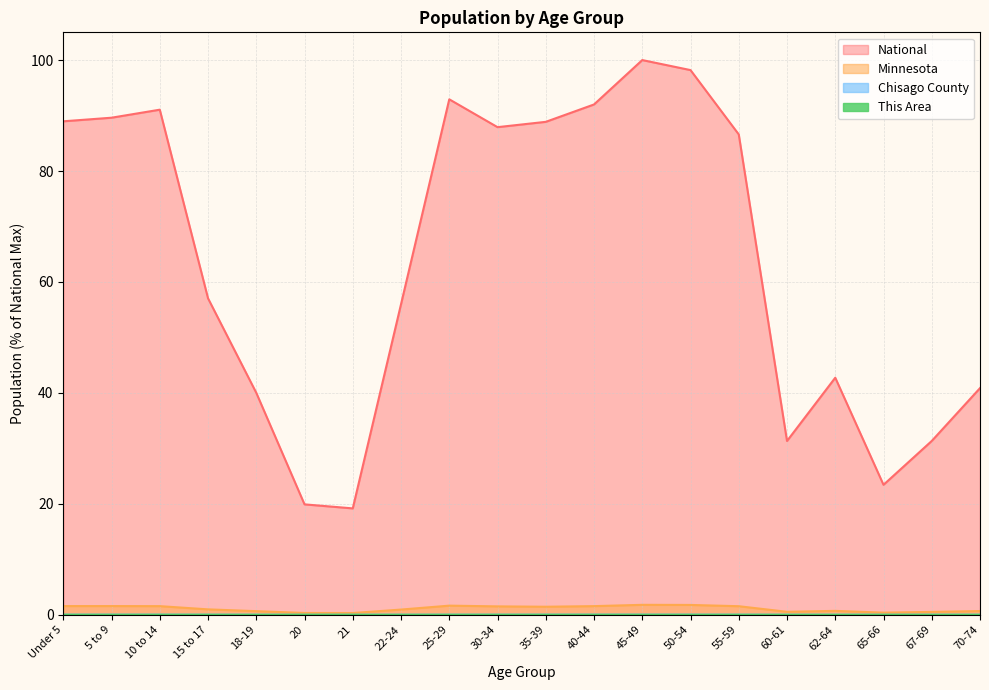

What are all the series names shown in the legend?

This Area, Chisago County, Minnesota, National